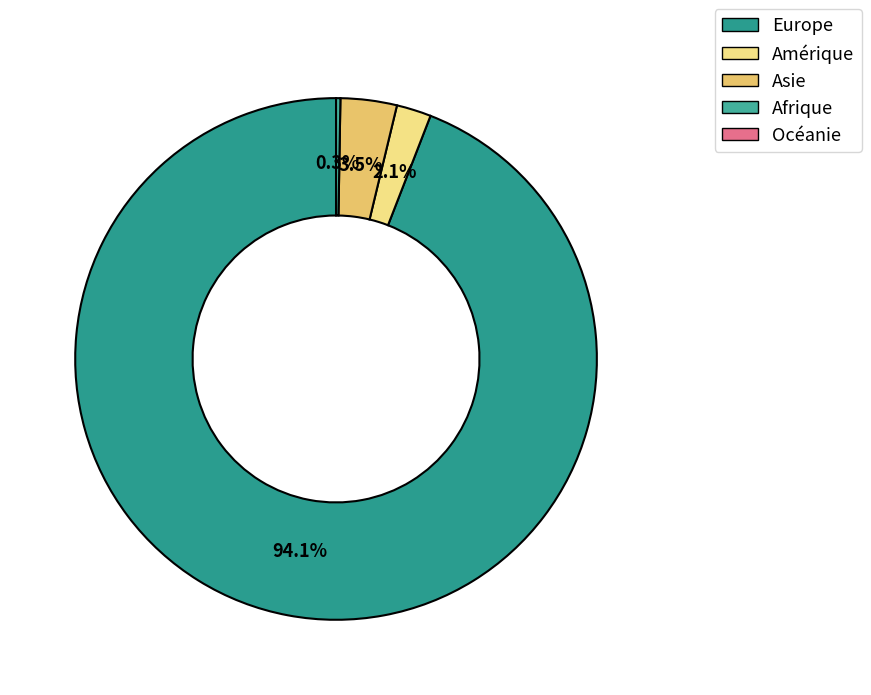

Which category has the biggest portion of the pie?

Europe